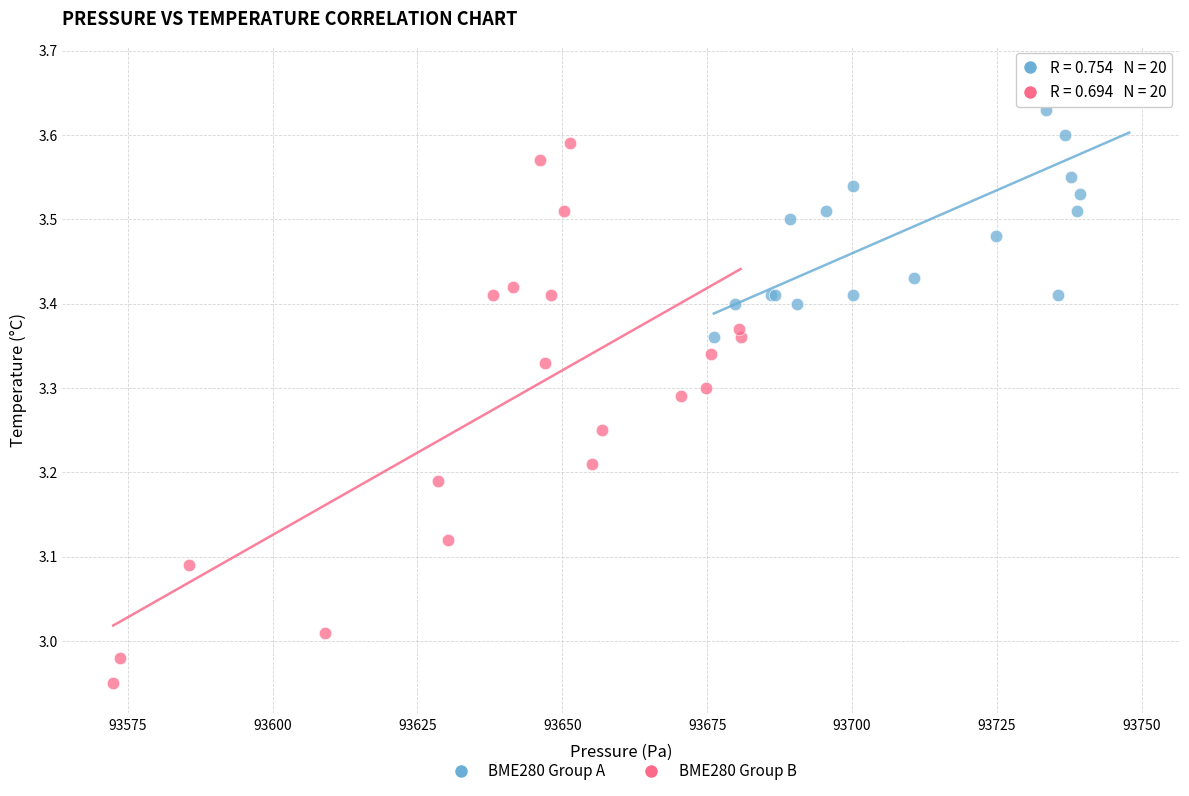

Which series contains the lowest Y value?

BME280 Group B